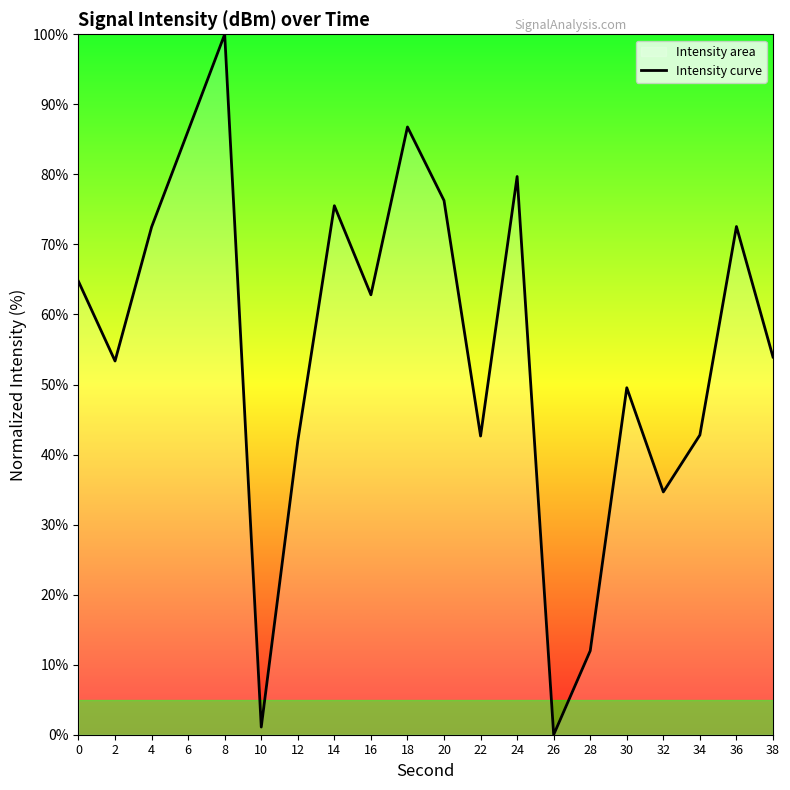

What is the difference between the maximum and minimum values?

100.0